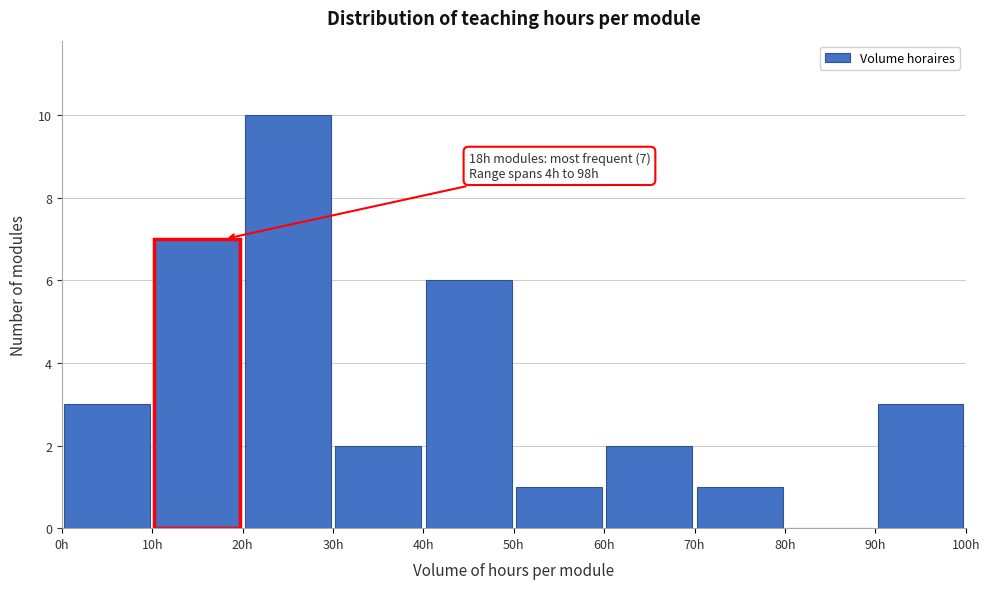

Over which range of the x-axis is the bar tallest?

20 to 30